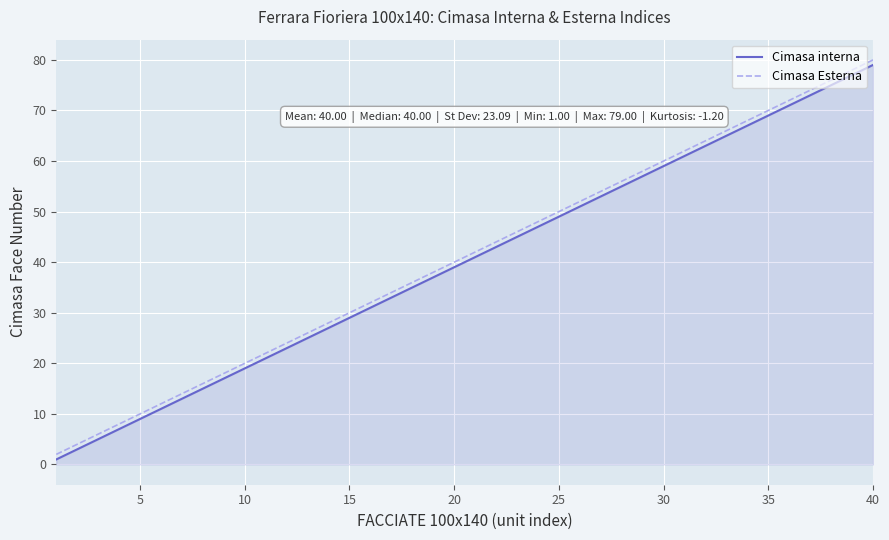

What is the maximum value for Cimasa interna?

79